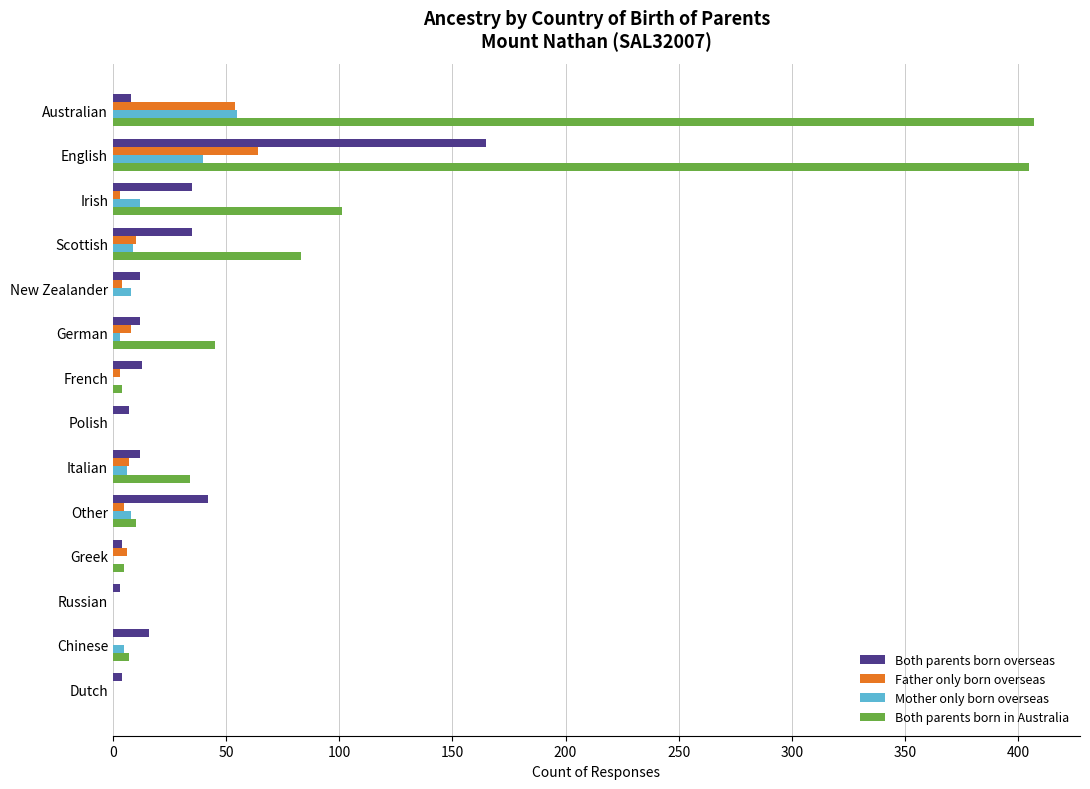

What is the sum of all Both parents born in Australia values?

1101